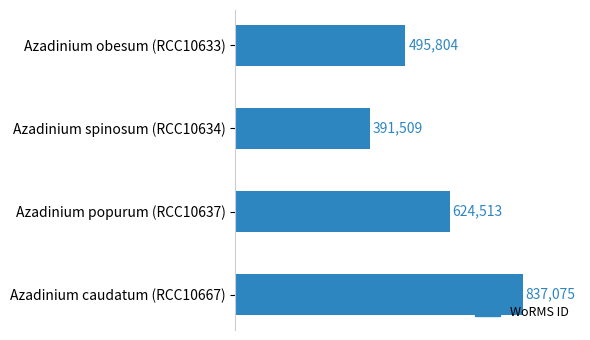

Rank the categories by value from lowest to highest.

Azadinium spinosum (RCC10634), Azadinium obesum (RCC10633), Azadinium popurum (RCC10637), Azadinium caudatum (RCC10667)